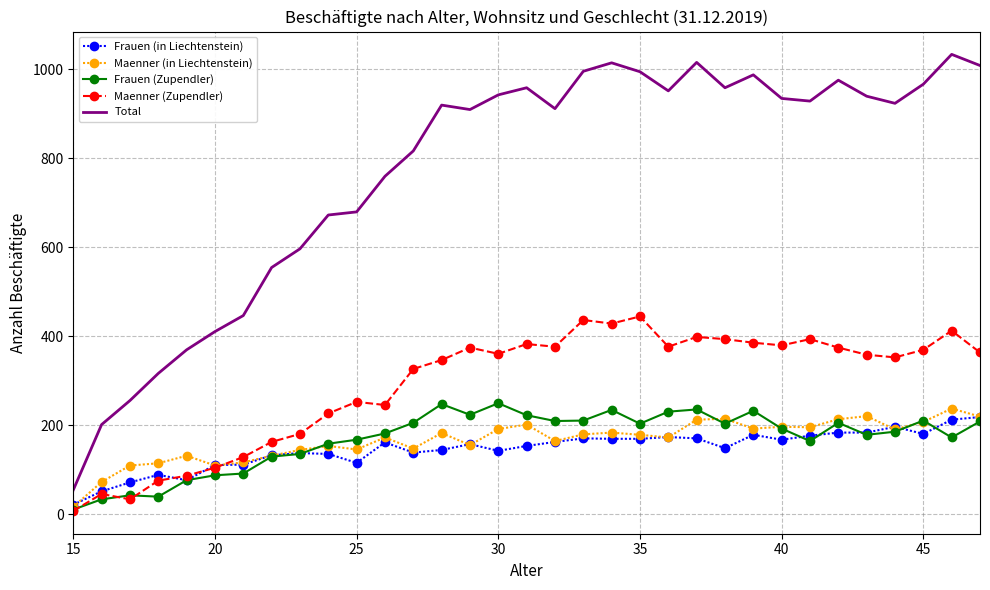

What are all the series names shown in the legend?

Frauen (in Liechtenstein), Maenner (in Liechtenstein), Frauen (Zupendler), Maenner (Zupendler), Total